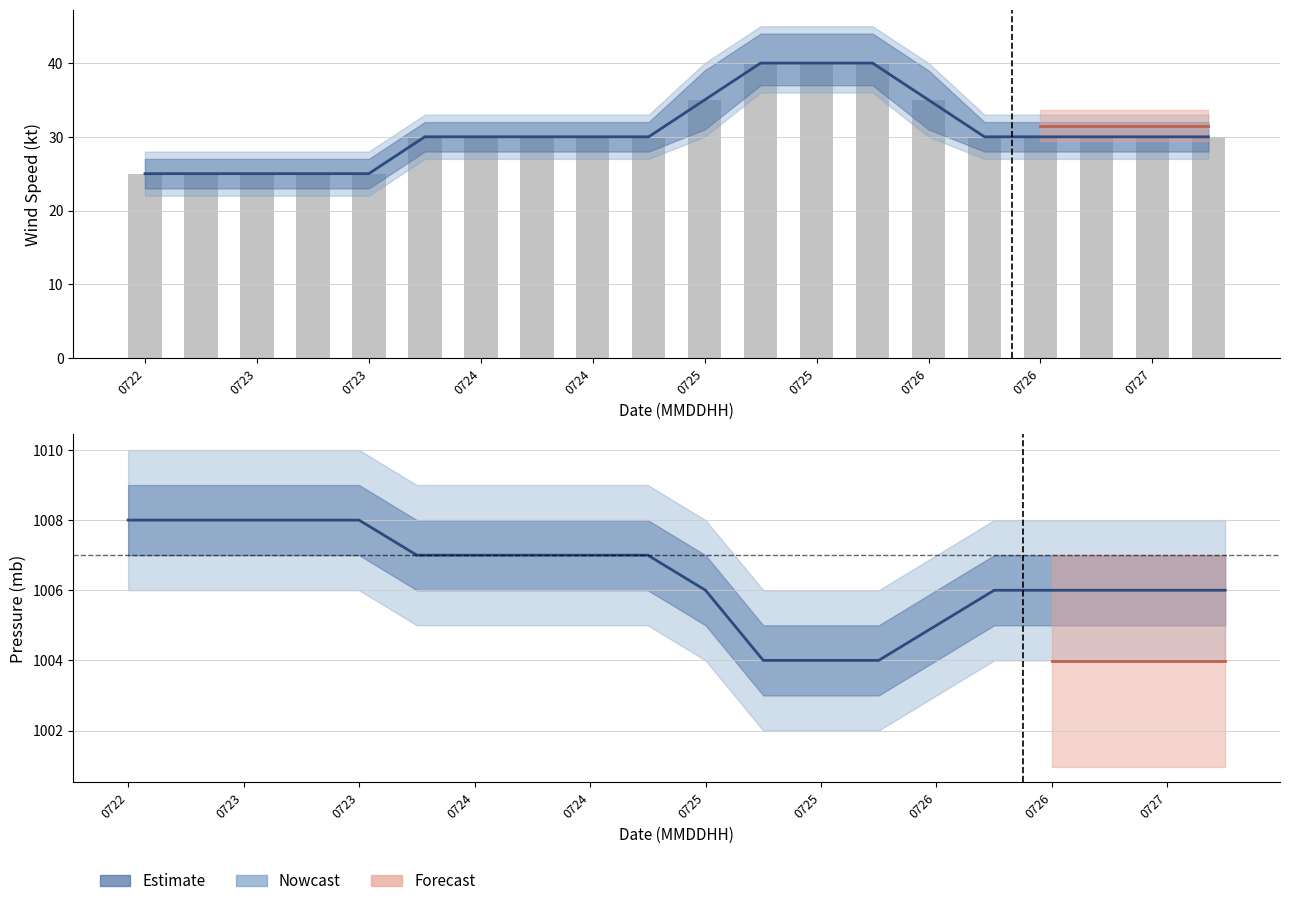

Between 0724 and 0725, which series saw the biggest shift?

Wind Speed (kt)